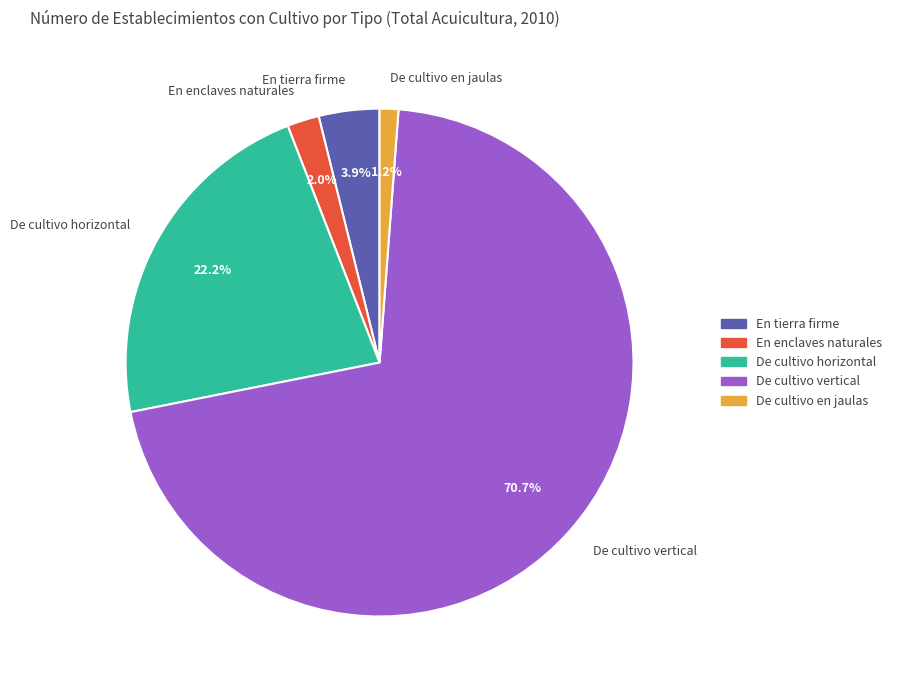

To the nearest percent, what portion does De cultivo en jaulas represent?

1%